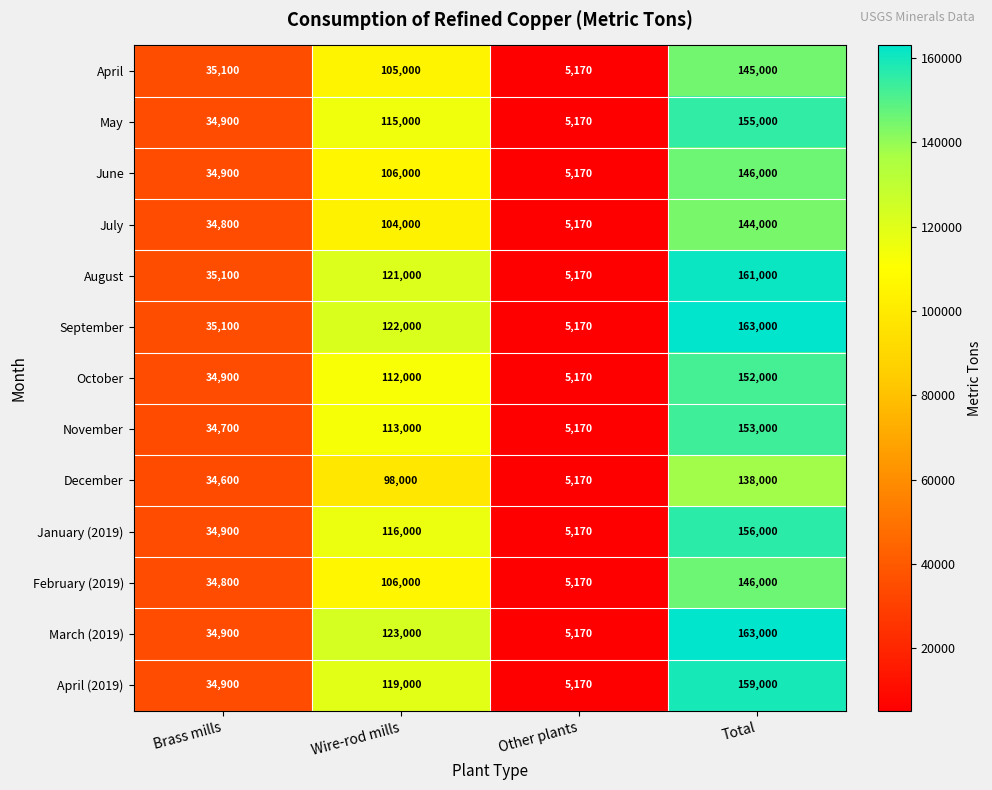

What is the difference between the second highest and minimum values in the June series?

100830